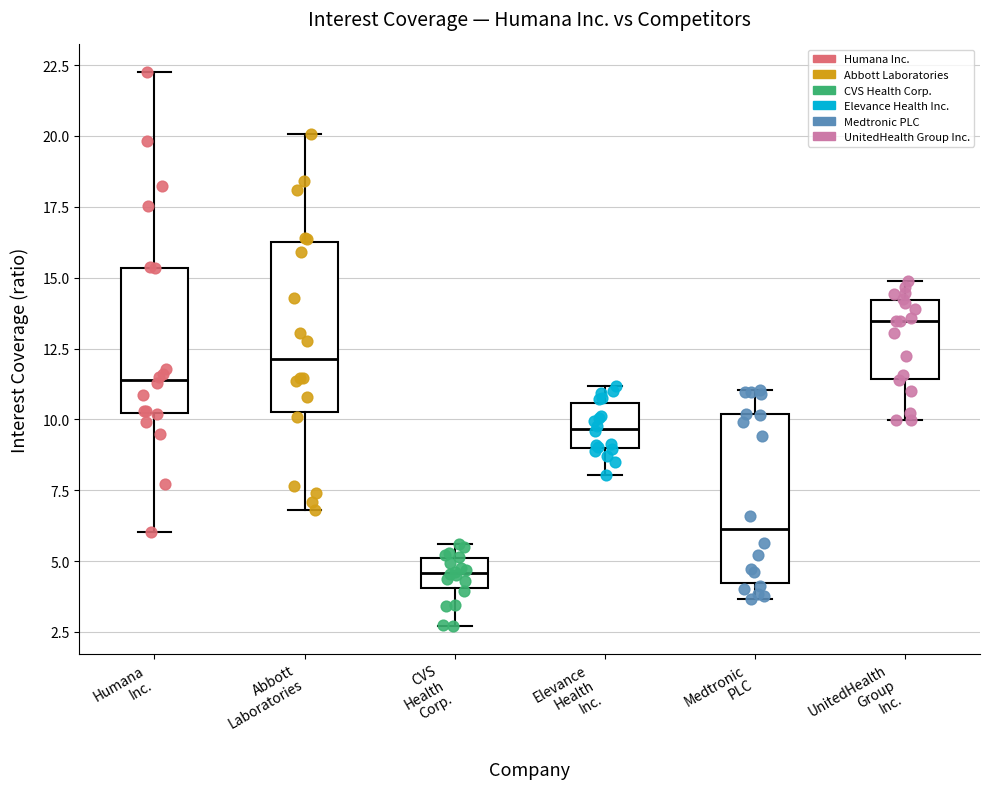

Which box's median line is the highest?

UnitedHealth Group Inc.